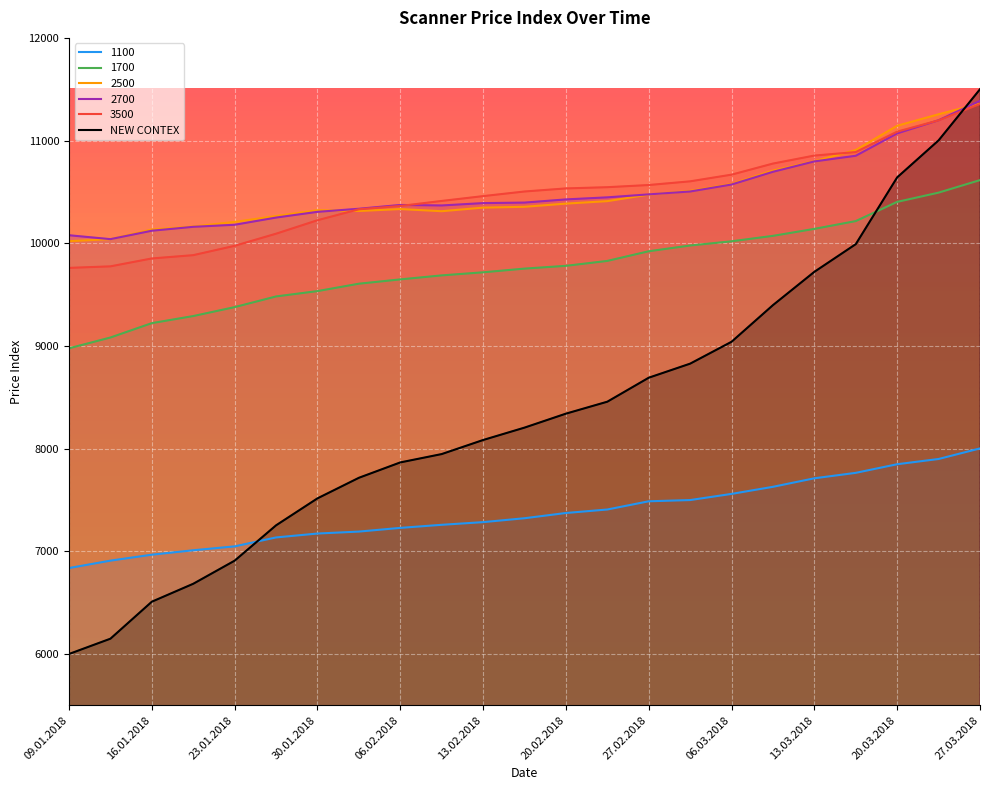

Which category has the highest value across all series?

27.03.2018